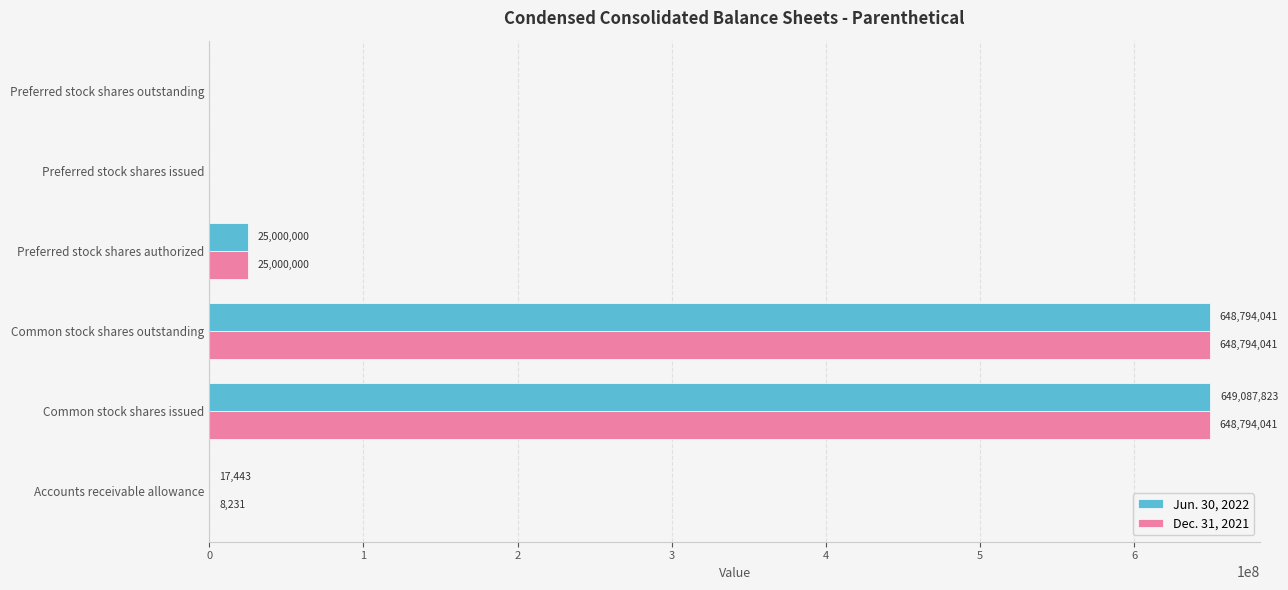

Which category has the highest value in the Jun. 30, 2022 series?

Common stock shares issued